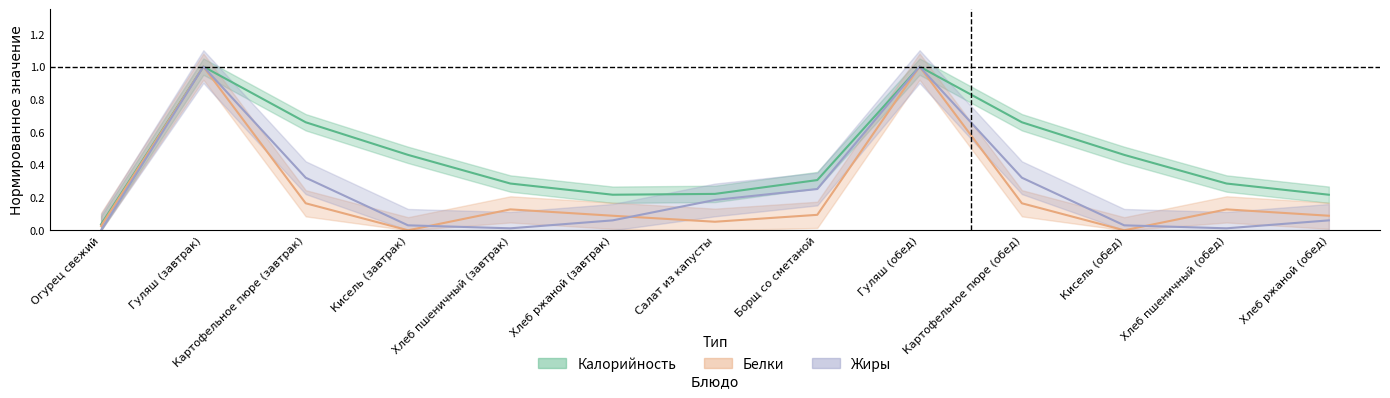

Reading right to left, what are all the values shown in this chart?

Калорийность: 0.2	0.3	0.5	0.7	1.0	0.3	0.2	0.2	0.3	0.5	0.7	1.0	0.0
Белки: 0.1	0.1	0.0	0.2	1.0	0.1	0.1	0.1	0.1	0.0	0.2	1.0	0.0
Жиры: 0.1	0.0	0.0	0.3	1.0	0.3	0.2	0.1	0.0	0.0	0.3	1.0	0.0